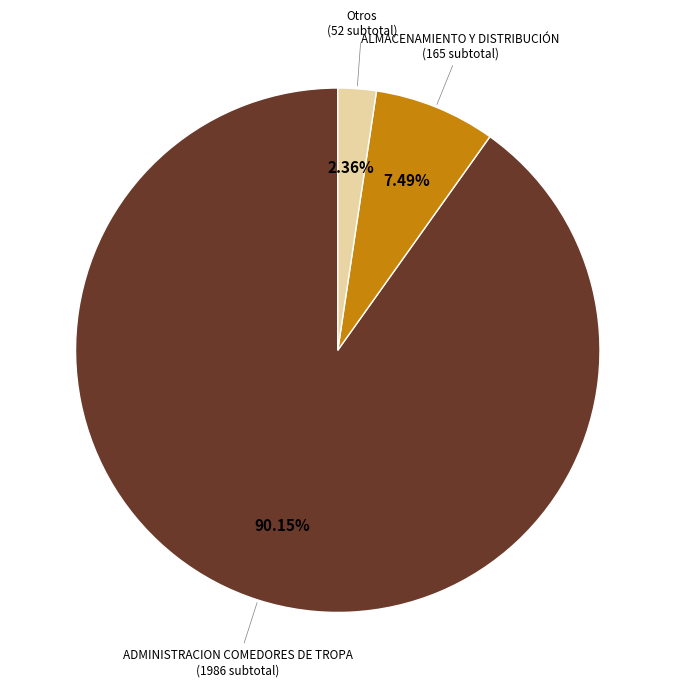

Is there any slice that represents more than half of the pie?

Yes